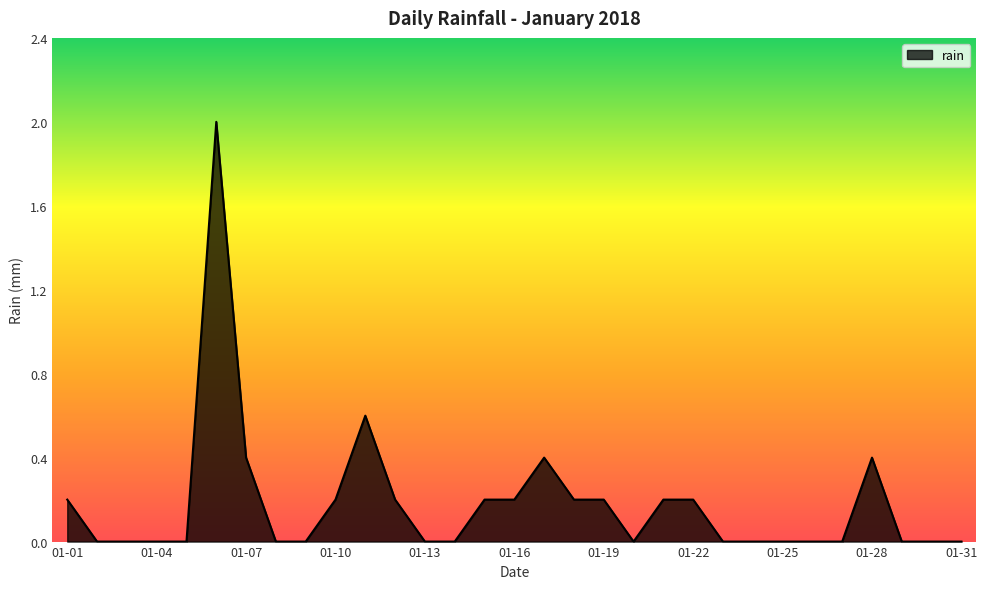

What is the difference between the maximum and second lowest values?

2.0